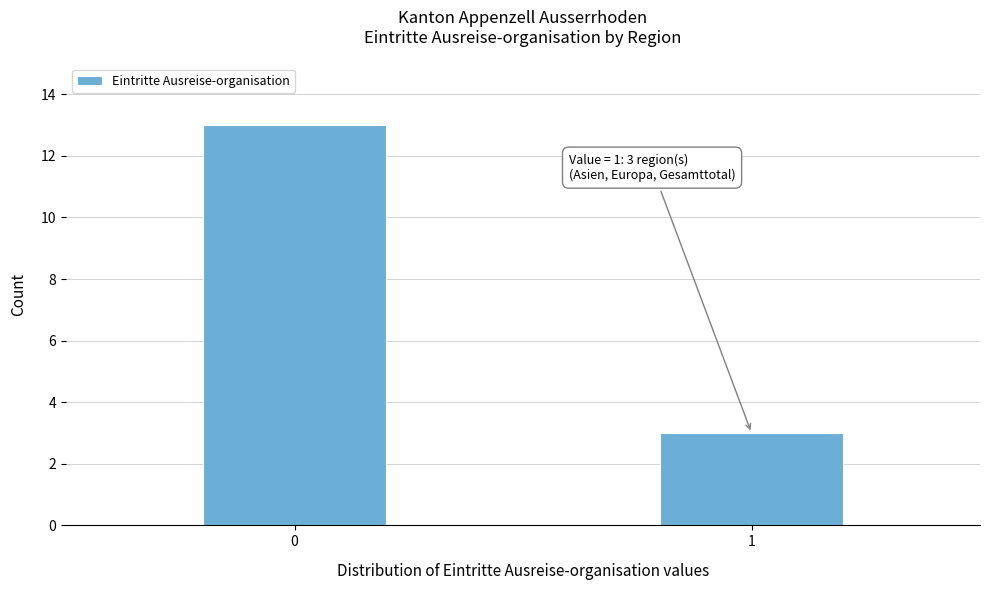

Reading right to left, transcribe all the data shown in this chart.

3	13